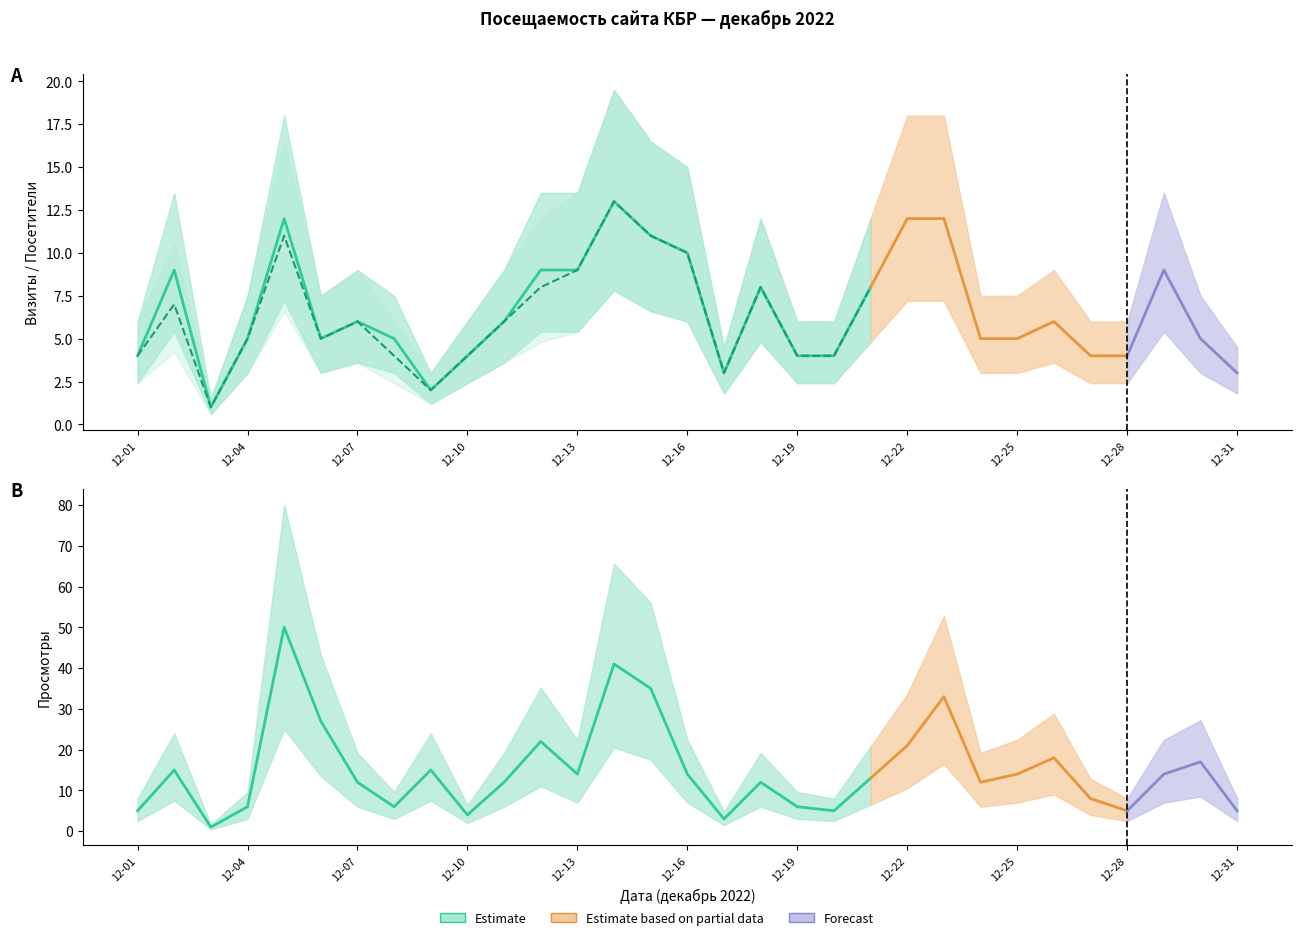

Does the chart display data point markers on the line(s)?

No